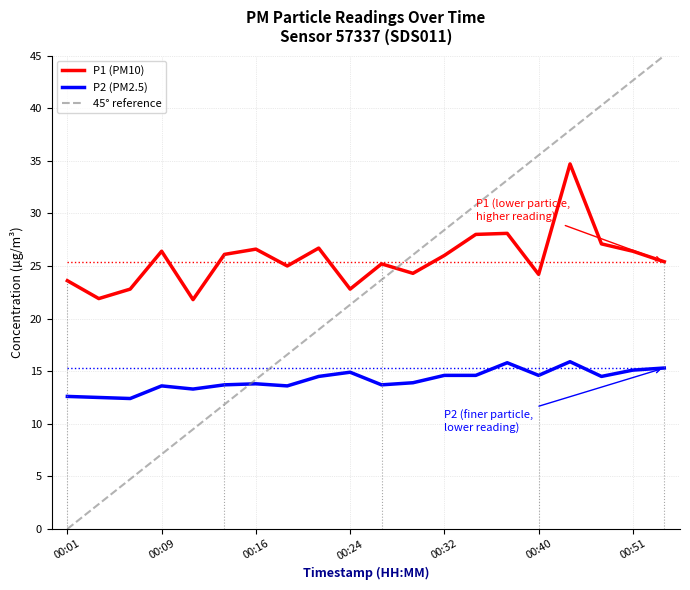

Which category has the highest value across all series?

19